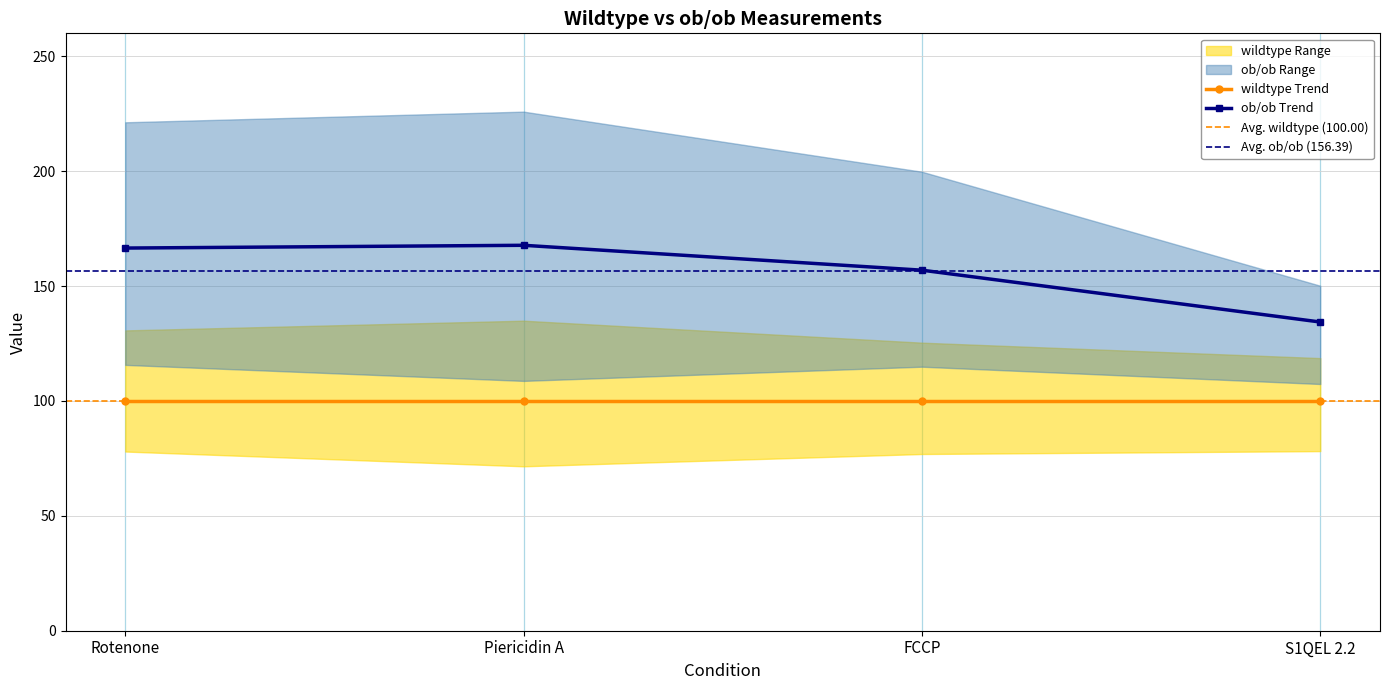

At how many categories does at least one series exceed 126?

4